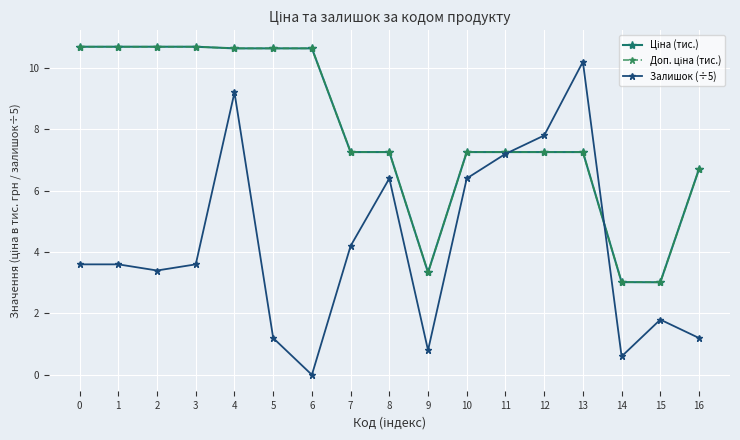

At which label is Залишок (÷5) closest to 5?

7